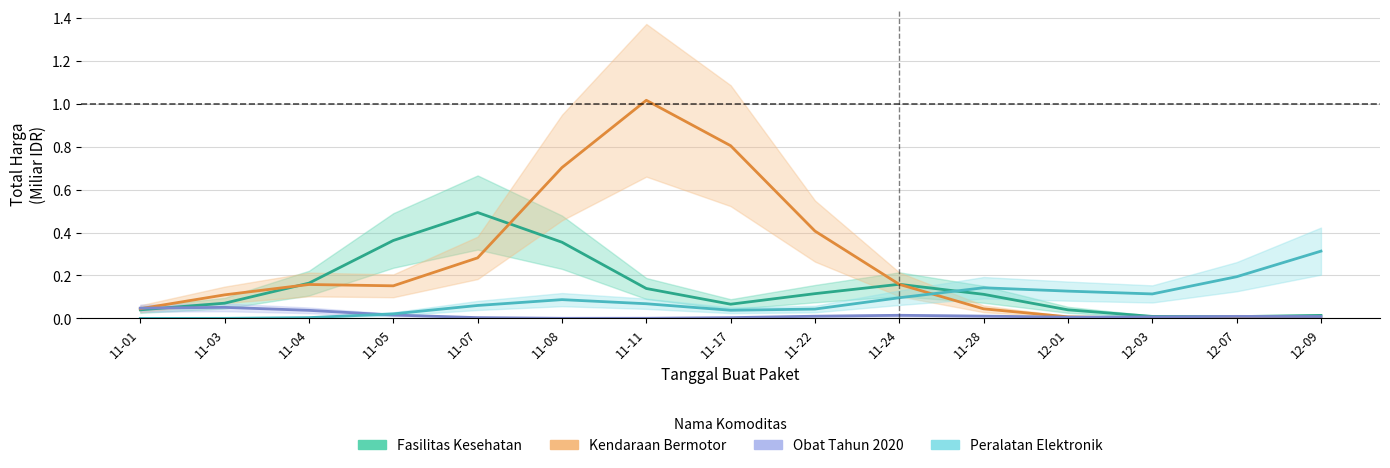

The Obat Tahun 2020 series shows 0.0 at 12-01. True or false?

True